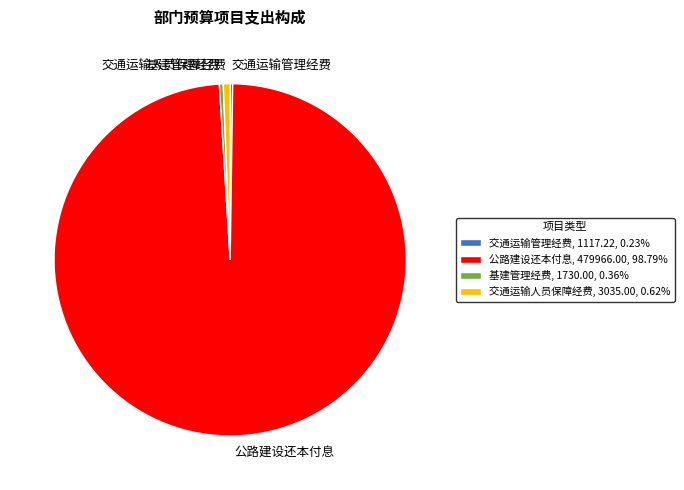

Between 交通运输人员保障经费 and 公路建设还本付息, which is larger?

公路建设还本付息